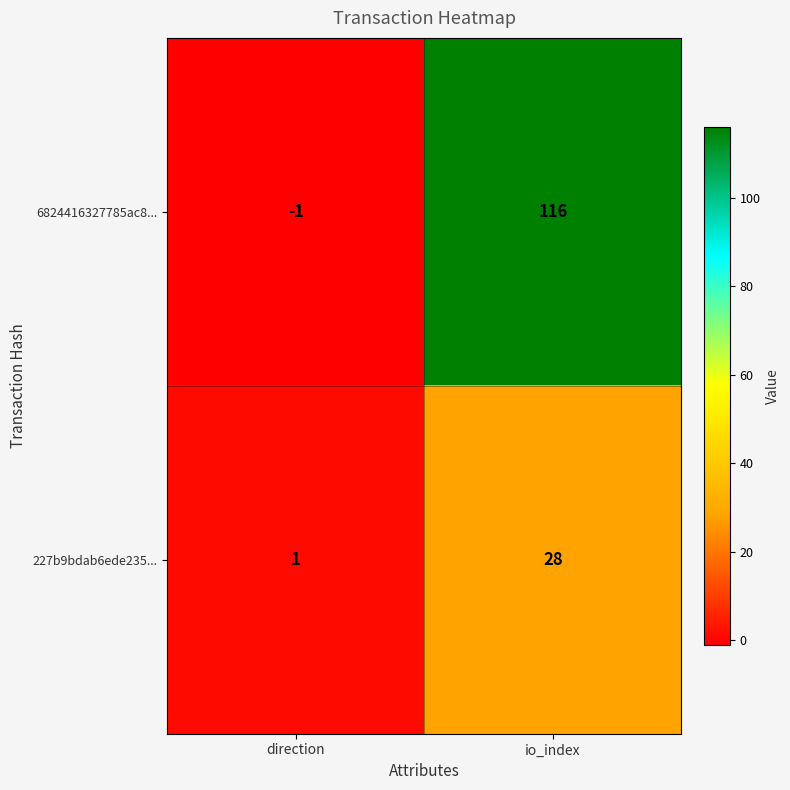

Is it true that 227b9bdab6ede235... equals 28 at io_index?

True